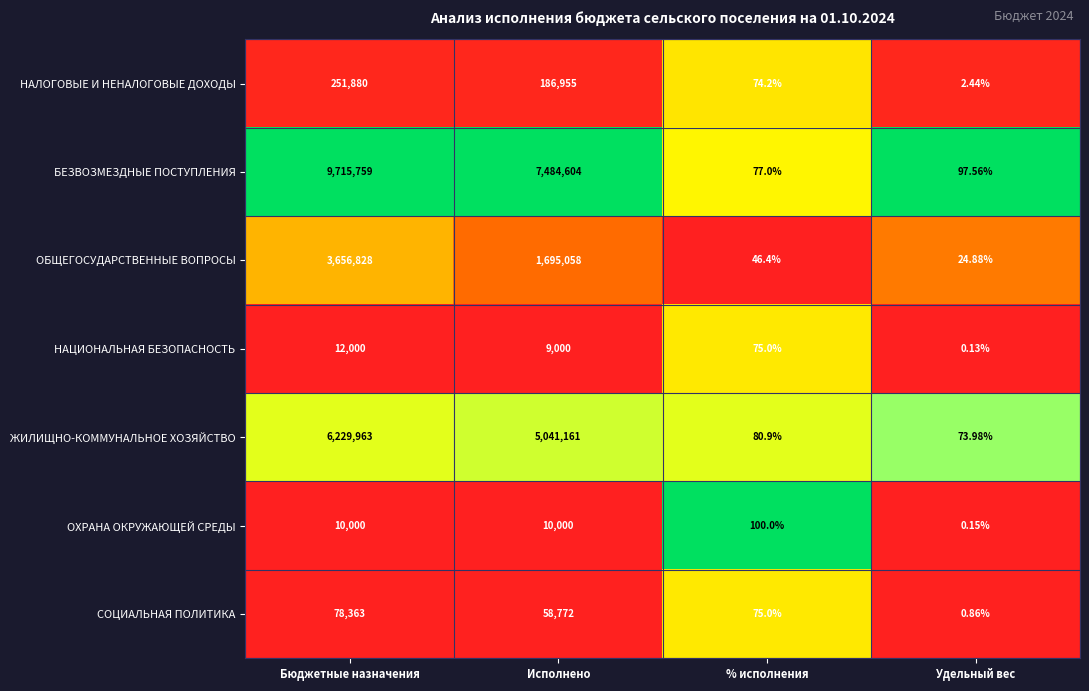

Which series has the largest total across all categories?

БЕЗВОЗМЕЗДНЫЕ ПОСТУПЛЕНИЯ